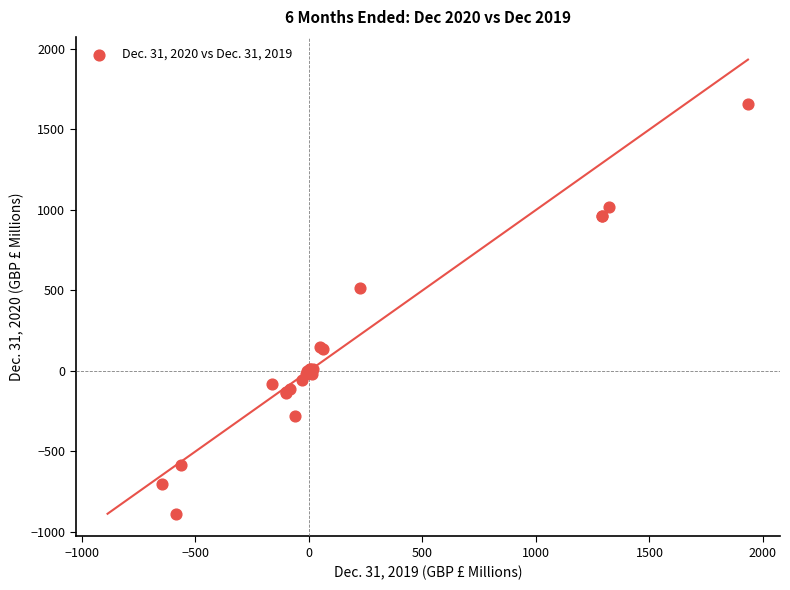

What Y value in the scatter plot is closest to 387?

513